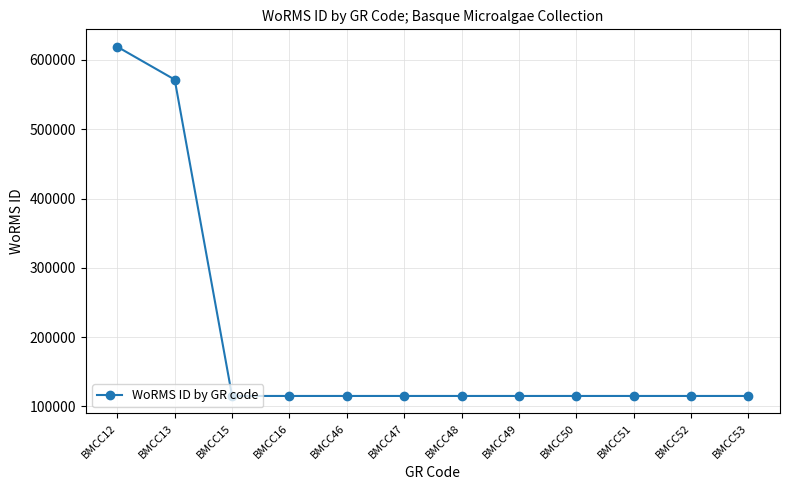

At which label is the value closest to 367056?

BMCC13